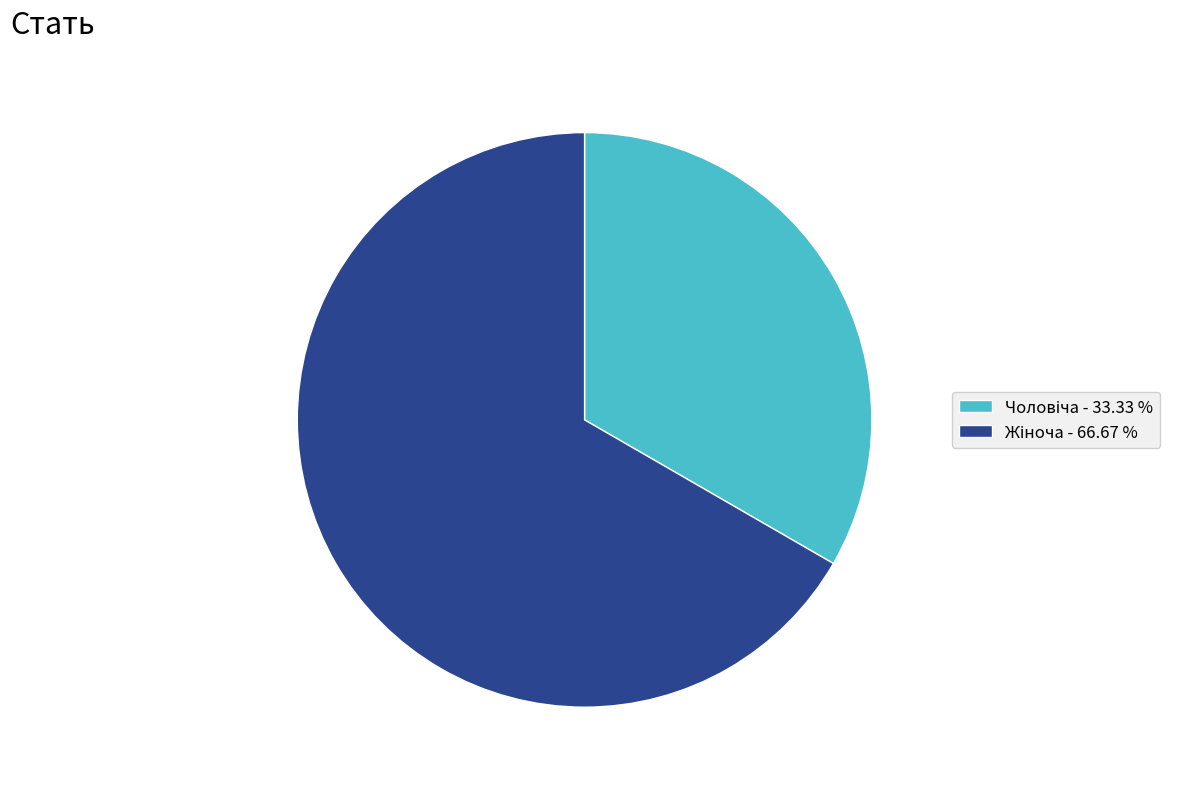

Is there any slice that represents more than half of the pie?

Yes